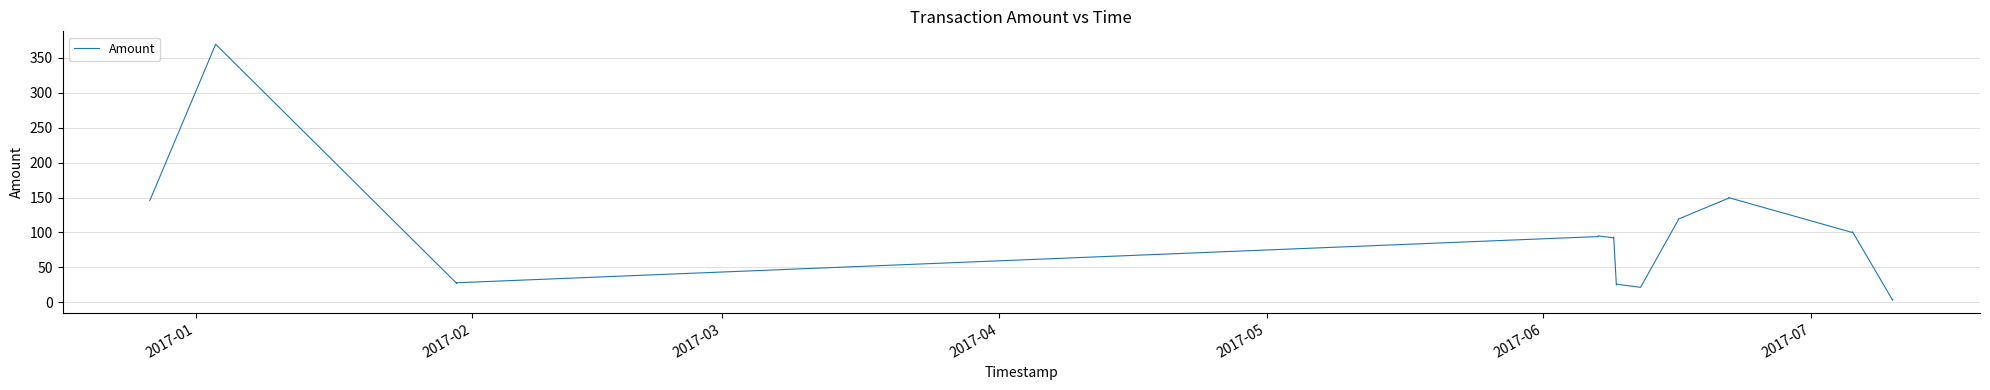

What is the greatest value displayed?

369.8